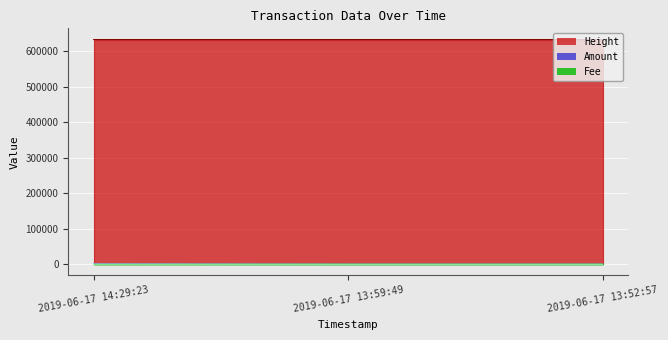

List the labels in order of Fee value, smallest first.

2019-06-17 13:59:49, 2019-06-17 13:52:57, 2019-06-17 14:29:23